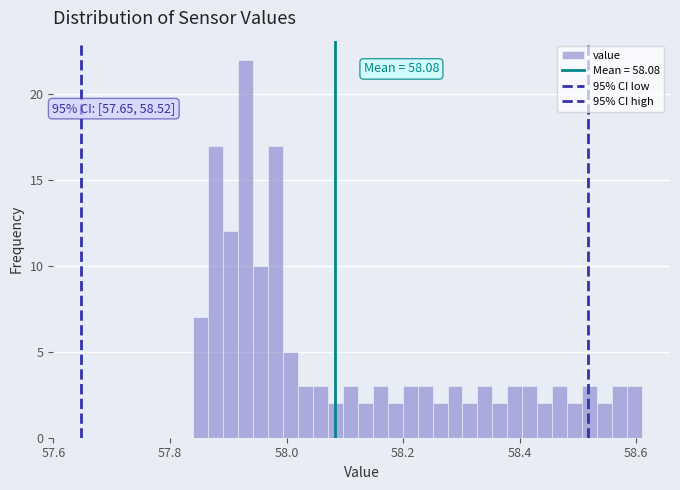

Read against the x-axis, roughly where is the centre of the tallest bar?

57.92